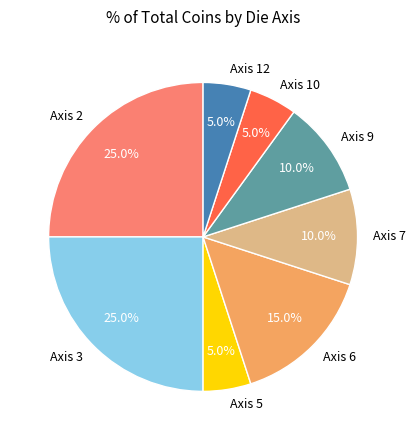

Is there any slice that represents more than half of the pie?

No